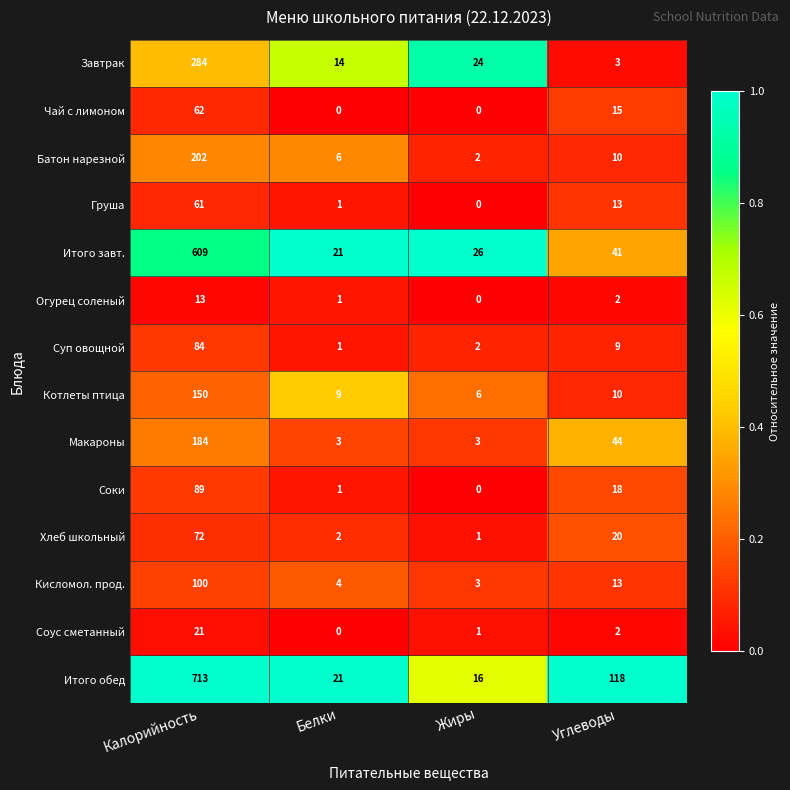

What is the spread (max minus min) of values at Белки?

21